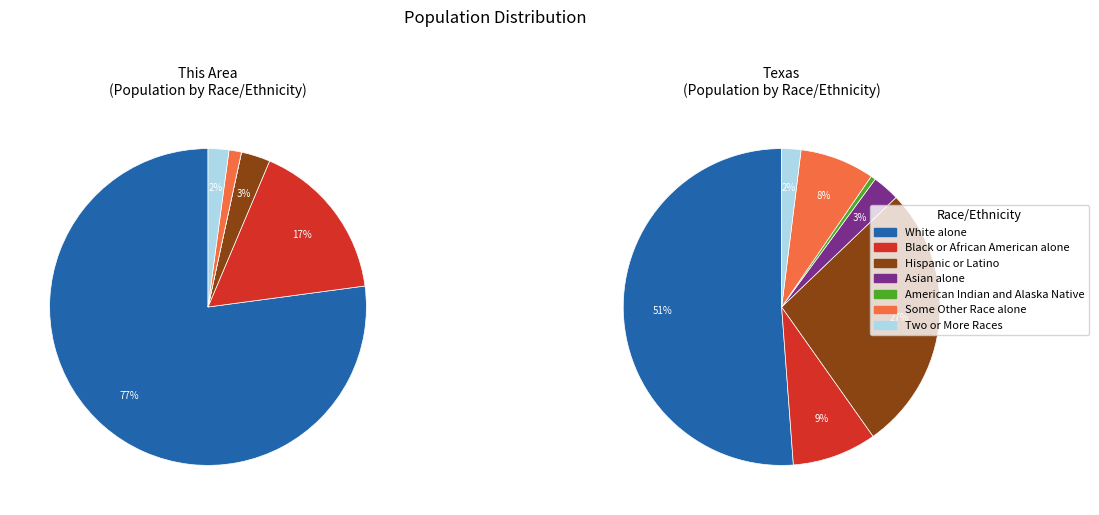

True or false: American Indian and Alaska Native accounts for 0% of the total.

True